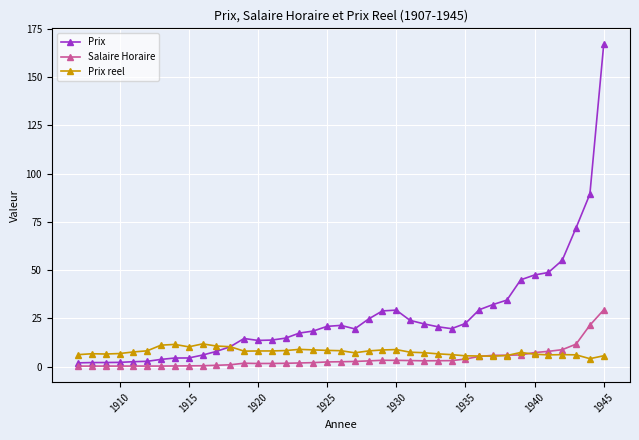

True or false: Salaire Horaire has more than 1 points higher than both neighbors.

True